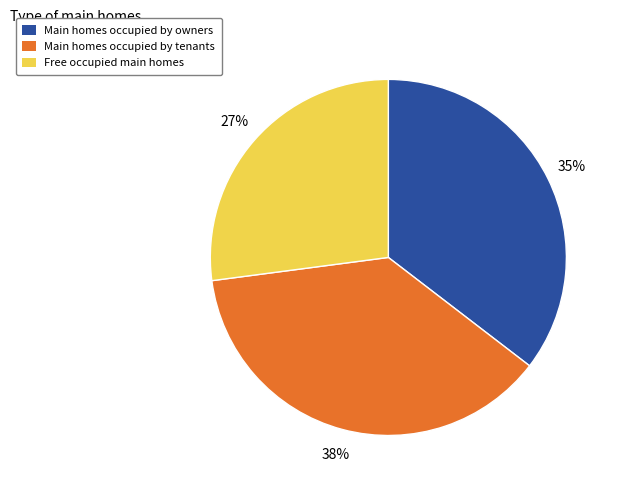

Does Main homes occupied by owners account for over 50% of the chart?

No